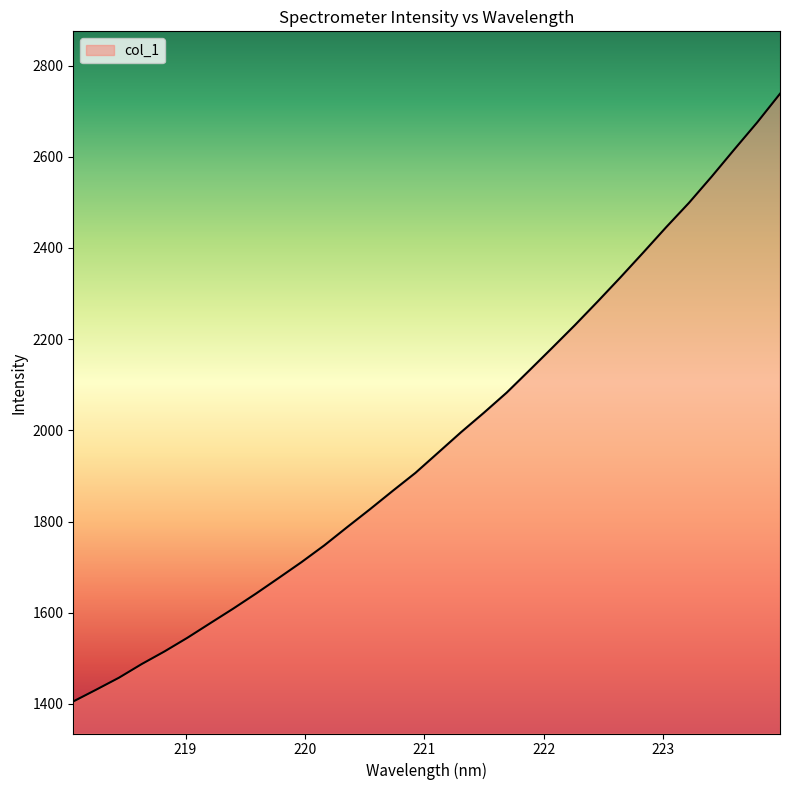

What is the difference between the maximum and minimum values?

1332.9